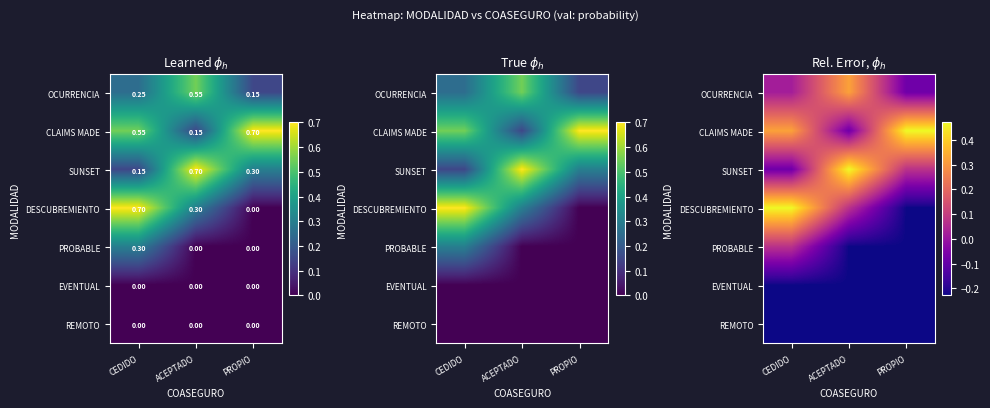

Is the value of OCURRENCIA at PROPIO greater than the value of DESCUBREMIENTO at PROPIO?

Yes